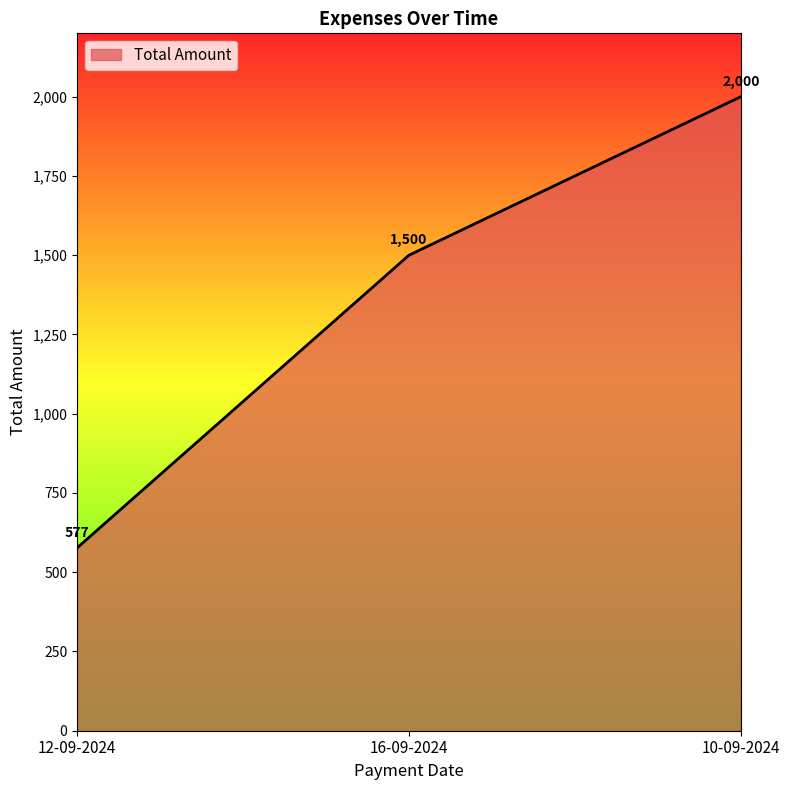

List the labels in order of value, smallest first.

12-09-2024, 16-09-2024, 10-09-2024